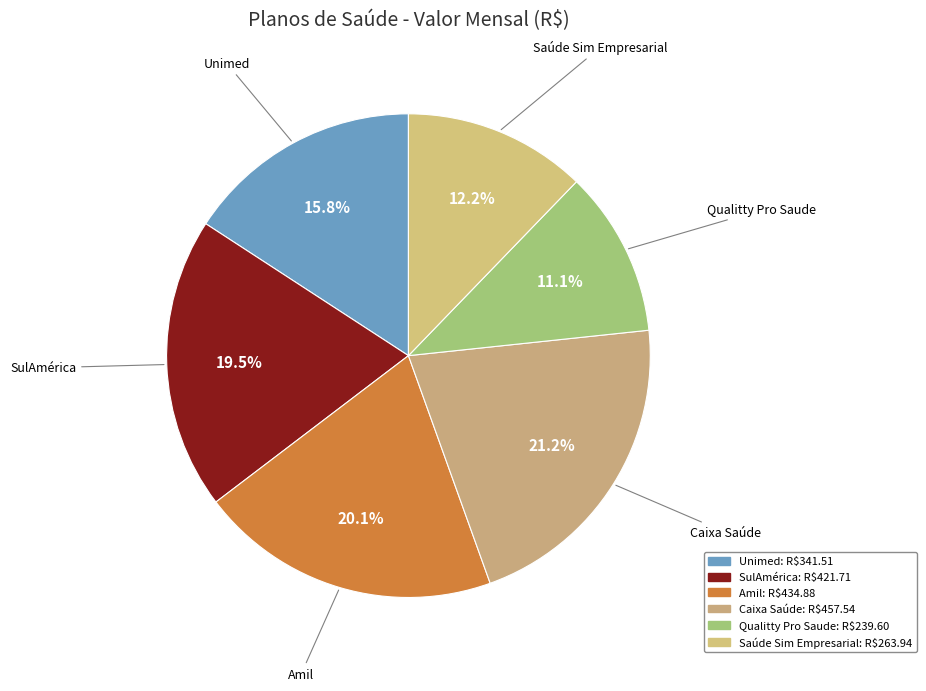

Which category has the biggest portion of the pie?

Caixa Saúde